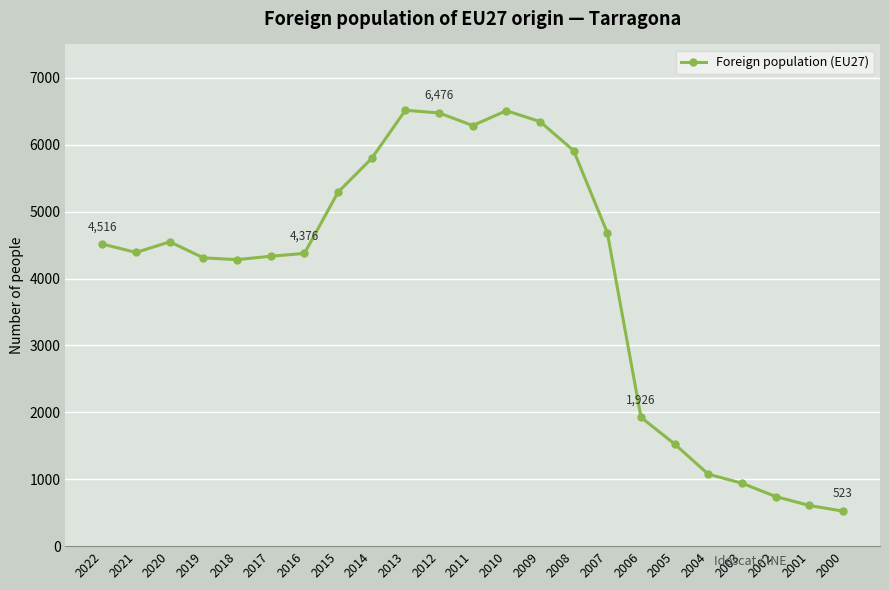

What is the greatest value displayed?

6516